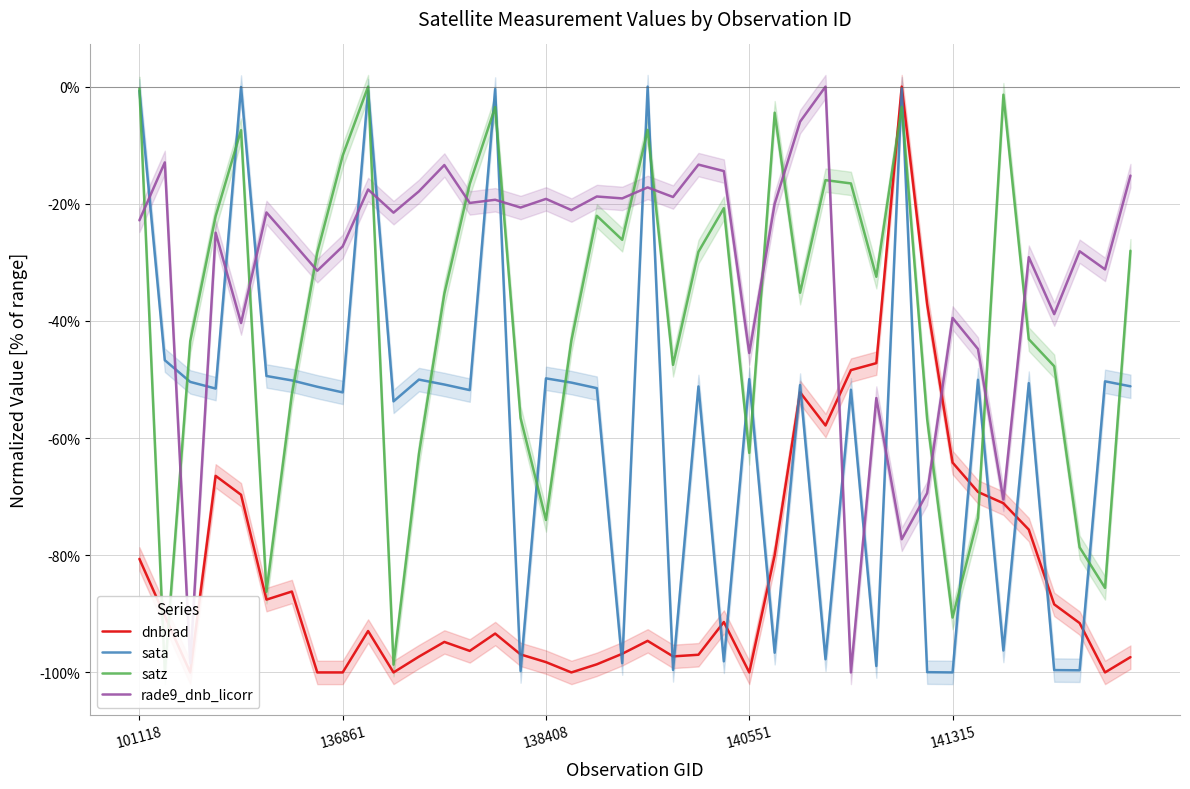

What is the value of the satz point at the 12th from the left?

-0.6